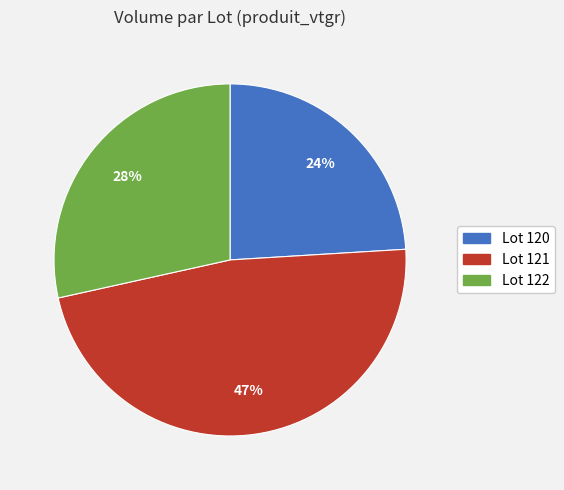

Is there any slice that represents more than half of the pie?

No